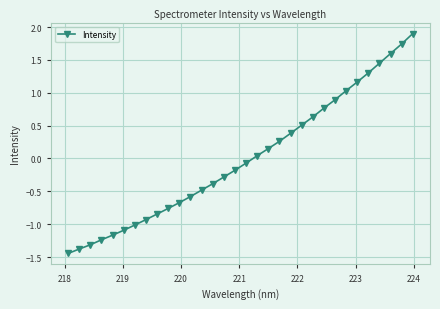

What is the difference between the maximum and minimum values?

3.3